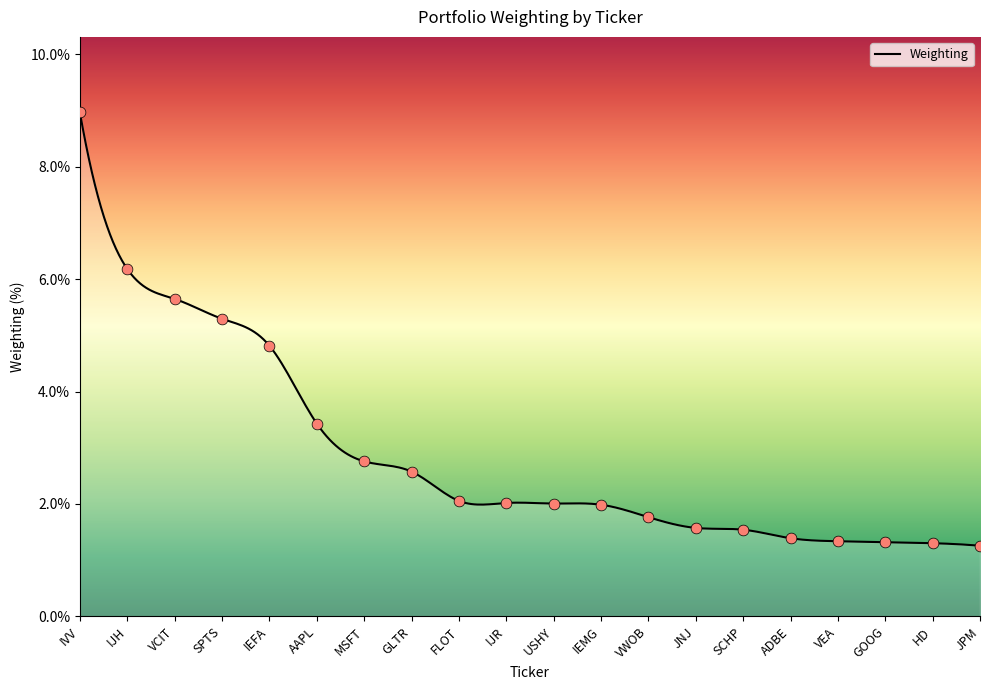

Approximately how many times larger is the value at GLTR compared to IVV?

0.3